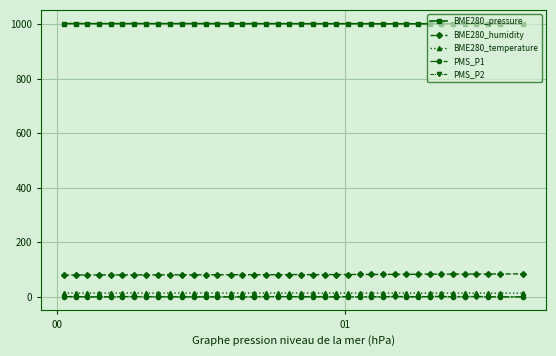

True or false: PMS_P1 has more than 0 points higher than both neighbors.

True